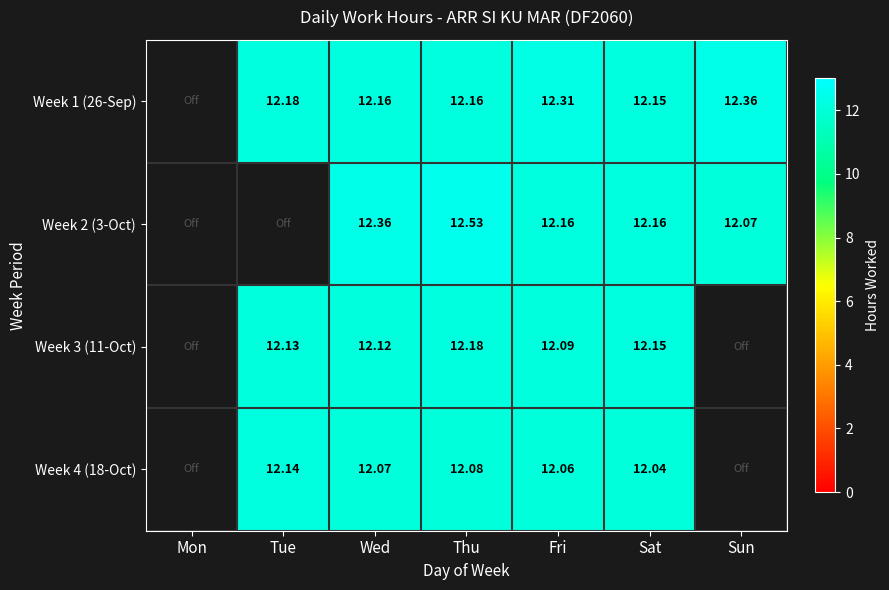

How many data points does each series have?

7